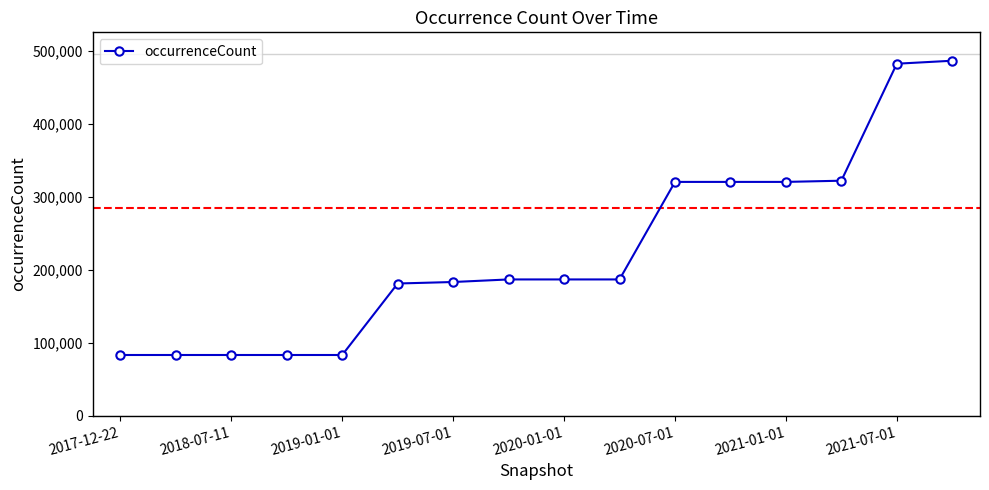

What is the value of the 15th point from the left?

482026